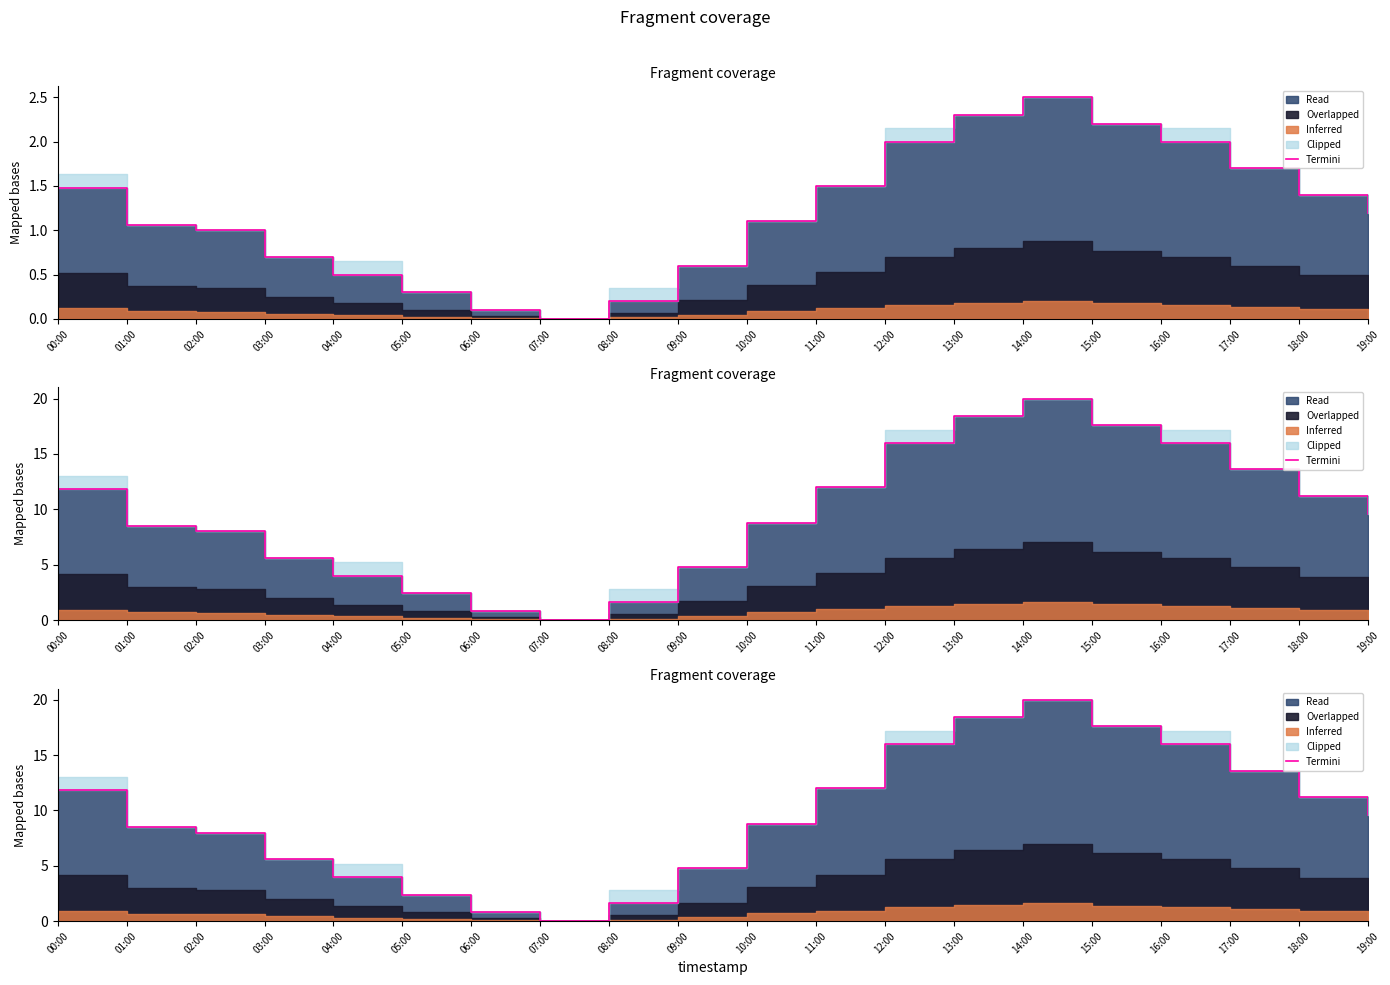

What is the difference between the second highest and second lowest values?

17.6